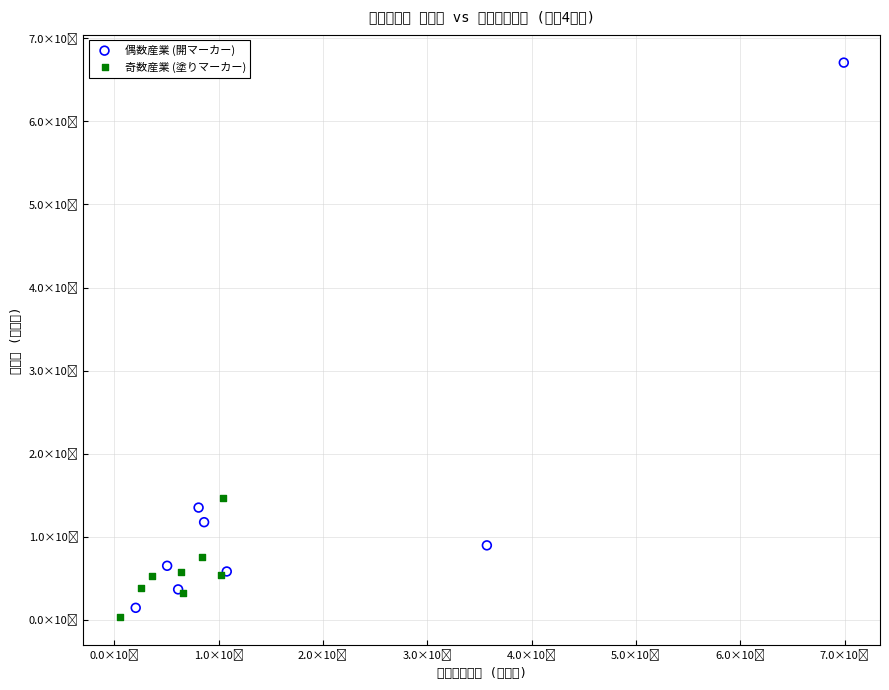

Which series has the widest spread of Y values?

偶数産業 (開マーカー)